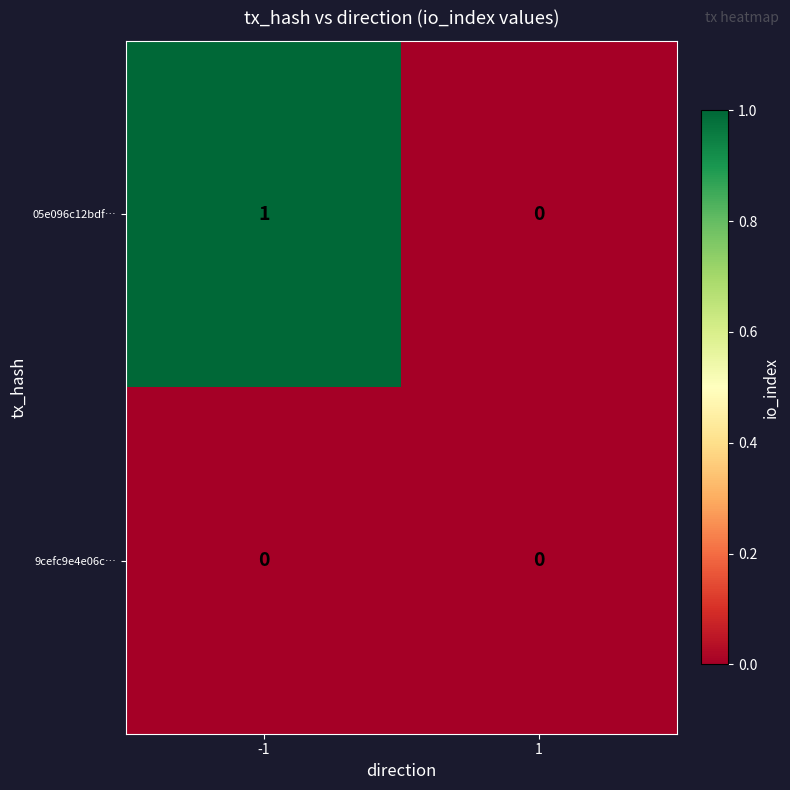

Which series has the largest total across all categories?

05e096c12bdf…